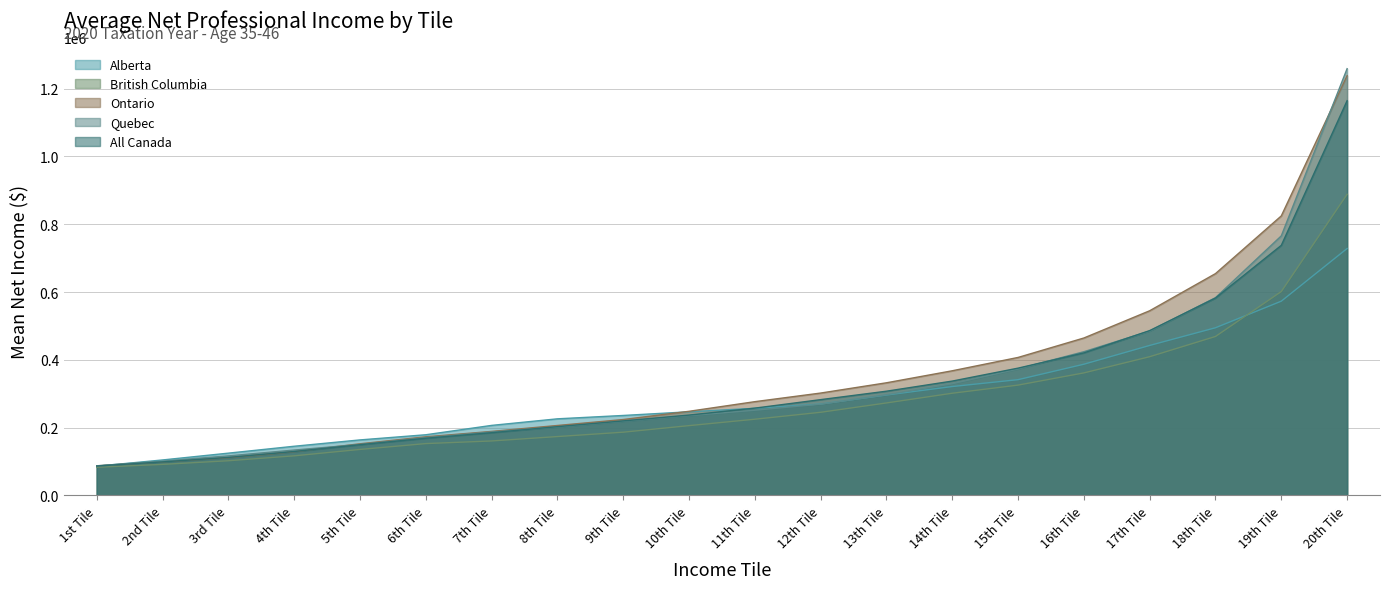

Where do Ontario and Quebec first cross each other?

4th Tile and 5th Tile